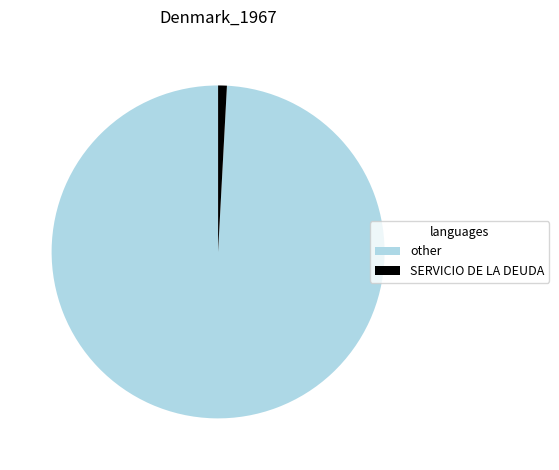

Do SERVICIO DE LA DEUDA and other together represent more than half of the pie?

Yes